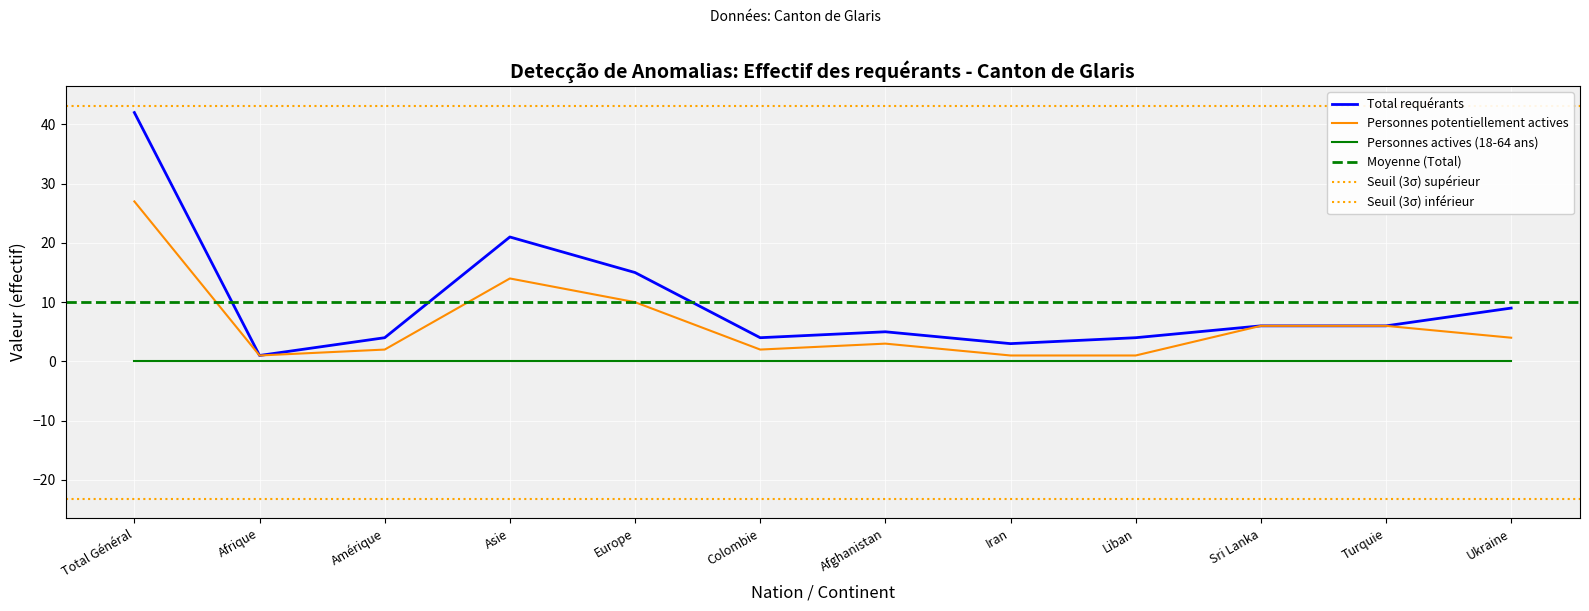

Which series changed the most between Amérique and Sri Lanka?

Personnes potentiellement actives